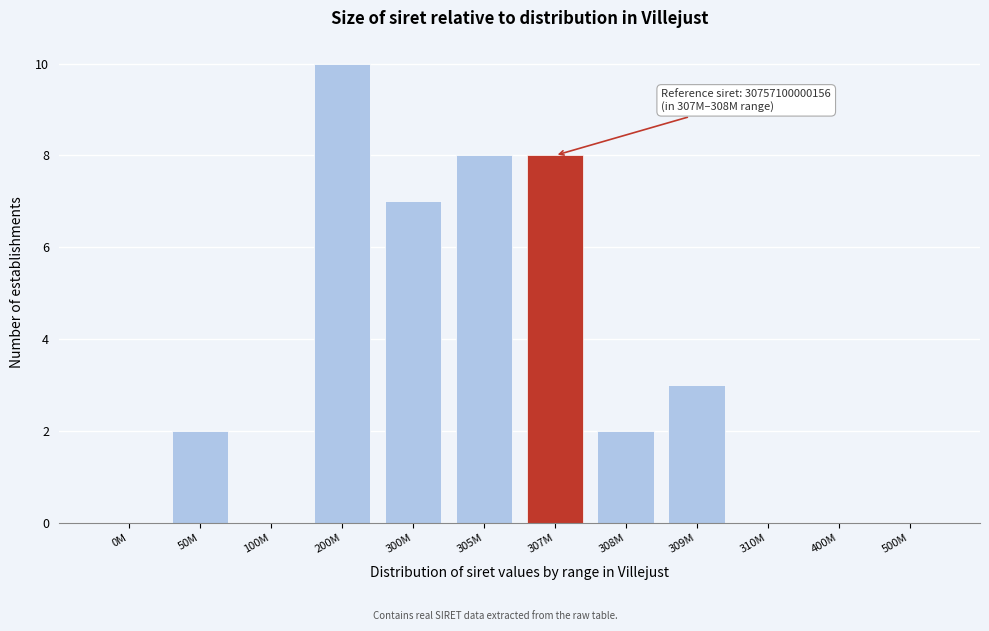

Reading left to right, transcribe all the data shown in this chart.

0M=0	50M=2	100M=0	200M=10	300M=7	305M=8	307M=8	308M=2	309M=3	310M=0	400M=0	500M=0